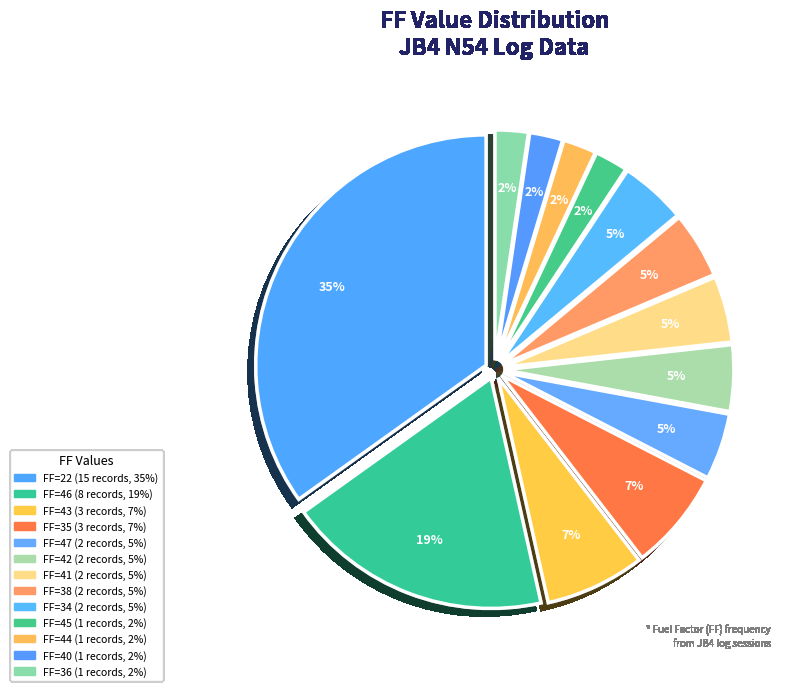

Count the number of slices in the pie.

13